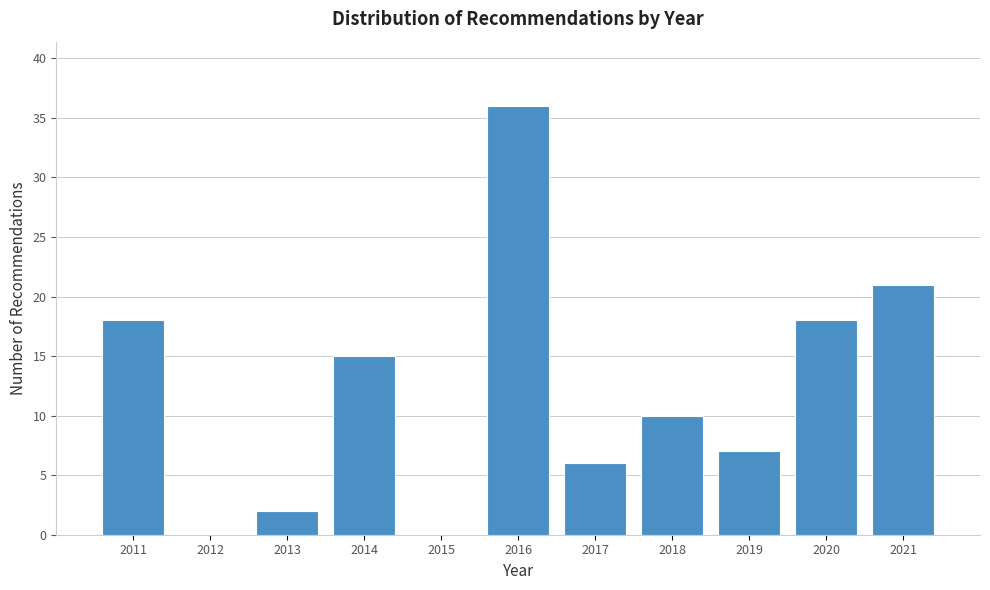

Reading right to left, what are all the values shown in this chart?

2021=21	2020=18	2019=7	2018=10	2017=6	2016=36	2015=0	2014=15	2013=2	2012=0	2011=18